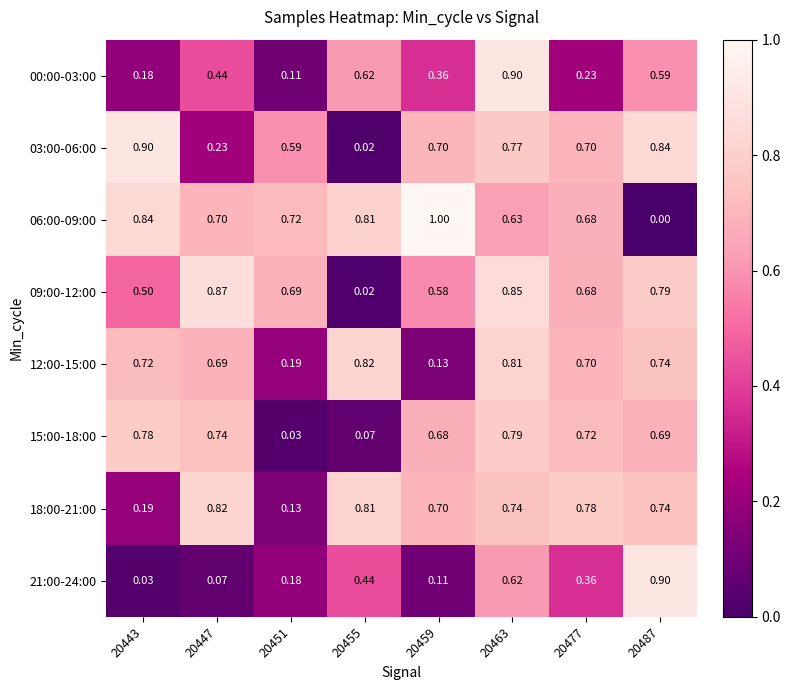

Between 20463 and 20443, which is larger?

20463